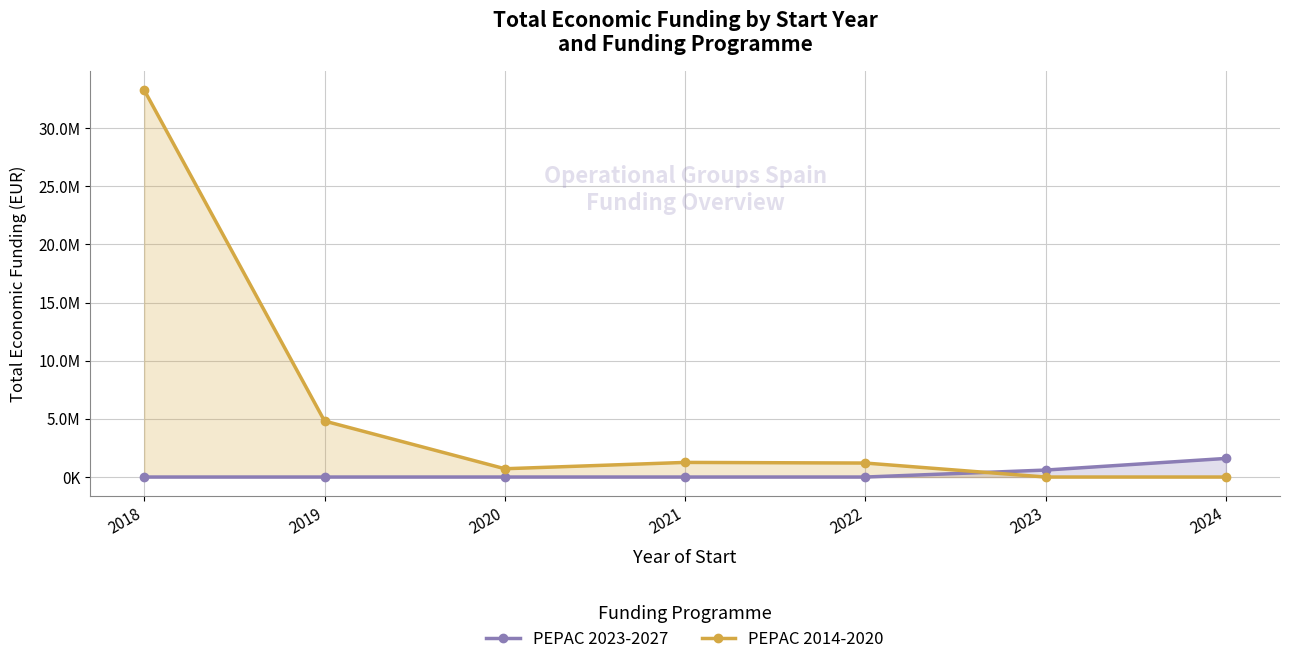

What is the average value of the PEPAC 2014-2020 series?

5891228